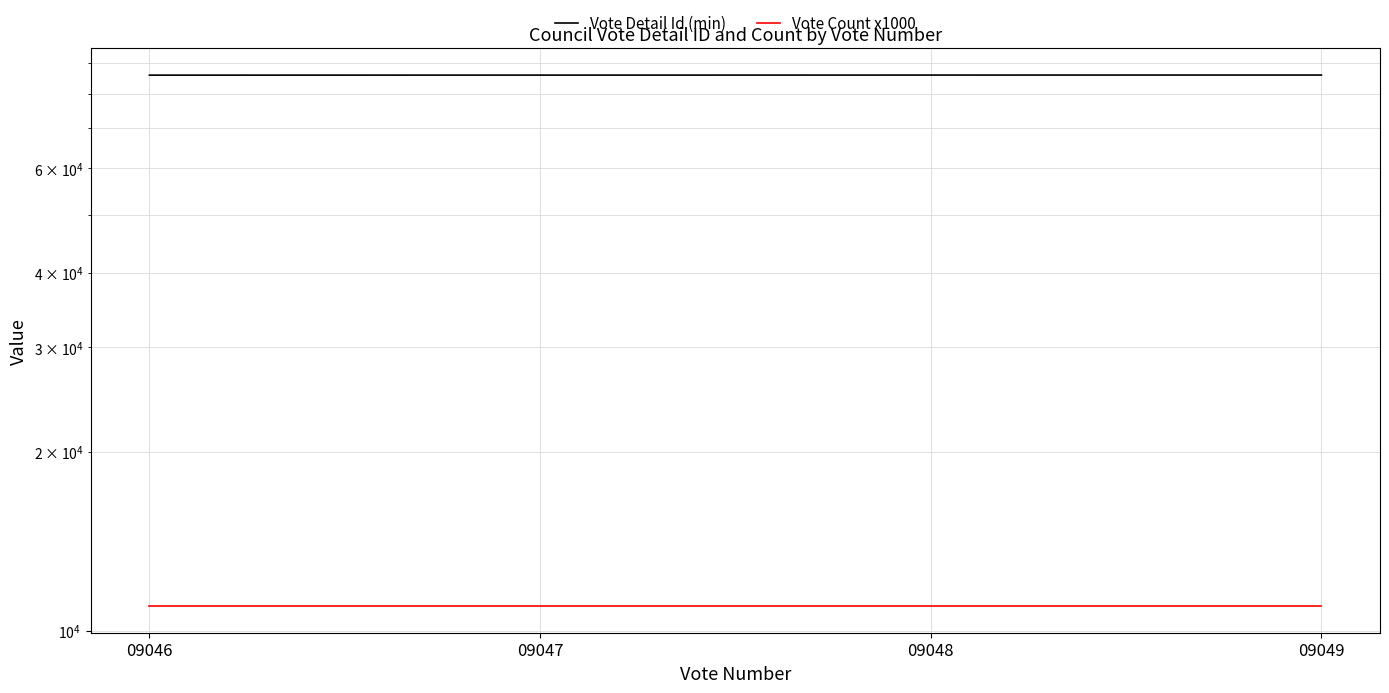

List the series in order of their overall mean, lowest first.

Vote Count x1000, Vote Detail Id (min)